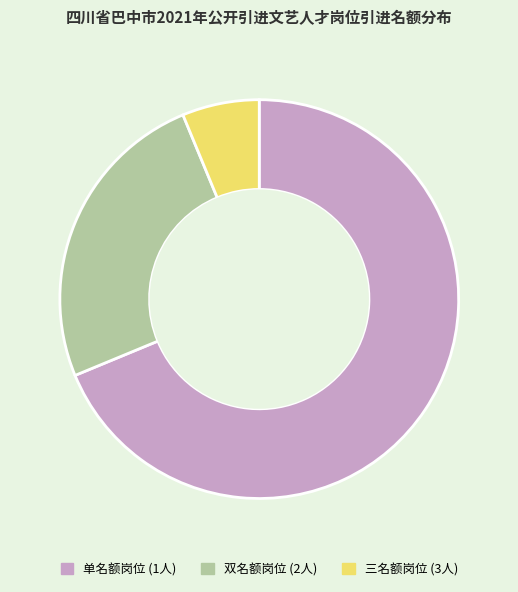

The 三名额岗位 (3人) slice represents 21% of the pie. True or false?

False